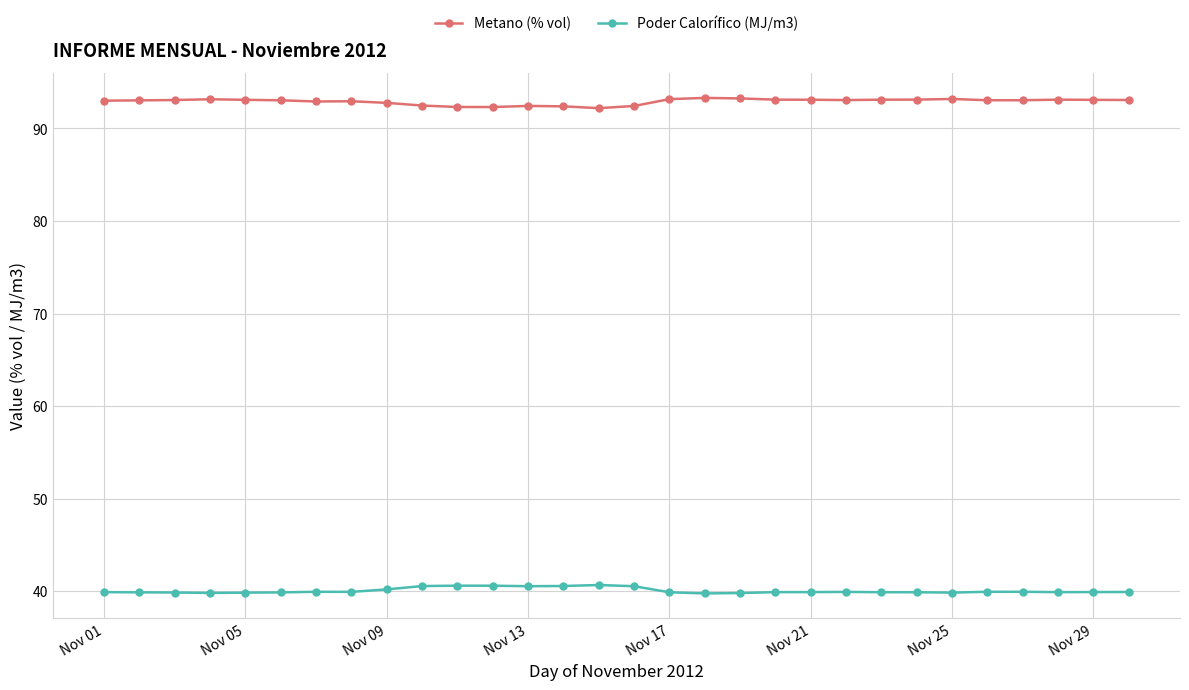

At how many categories does at least one series exceed 54?

30